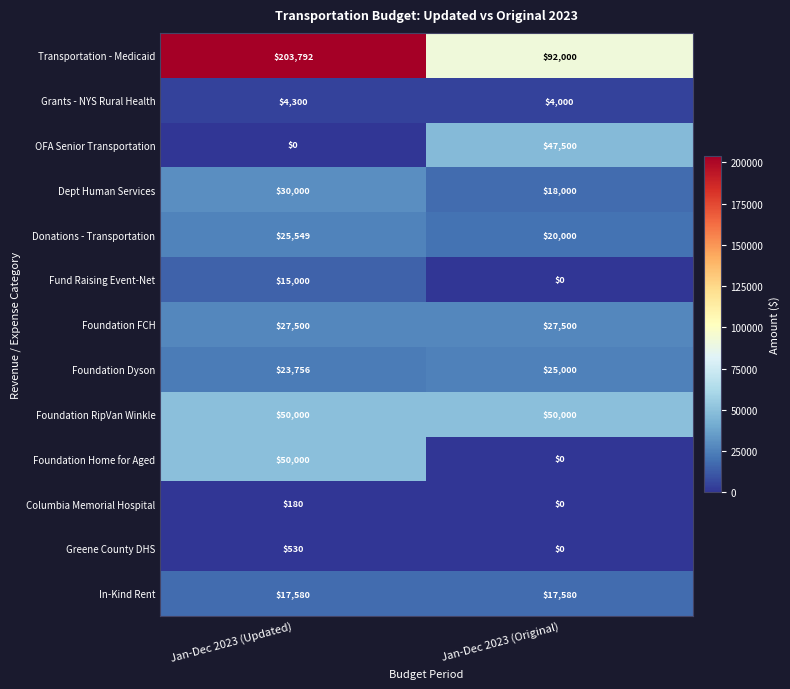

Reading left to right, list all the values displayed in this chart.

Transportation - Medicaid: 203792	92000
Grants - NYS Rural Health: 4300	4000
OFA Senior Transportation: 0	47500
Dept Human Services: 30000	18000
Donations - Transportation: 25549	20000
Fund Raising Event-Net: 15000	0
Foundation FCH: 27500	27500
Foundation Dyson: 23756	25000
Foundation RipVan Winkle: 50000	50000
Foundation Home for Aged: 50000	0
Columbia Memorial Hospital: 180	0
Greene County DHS: 530	0
In-Kind Rent: 17580	17580